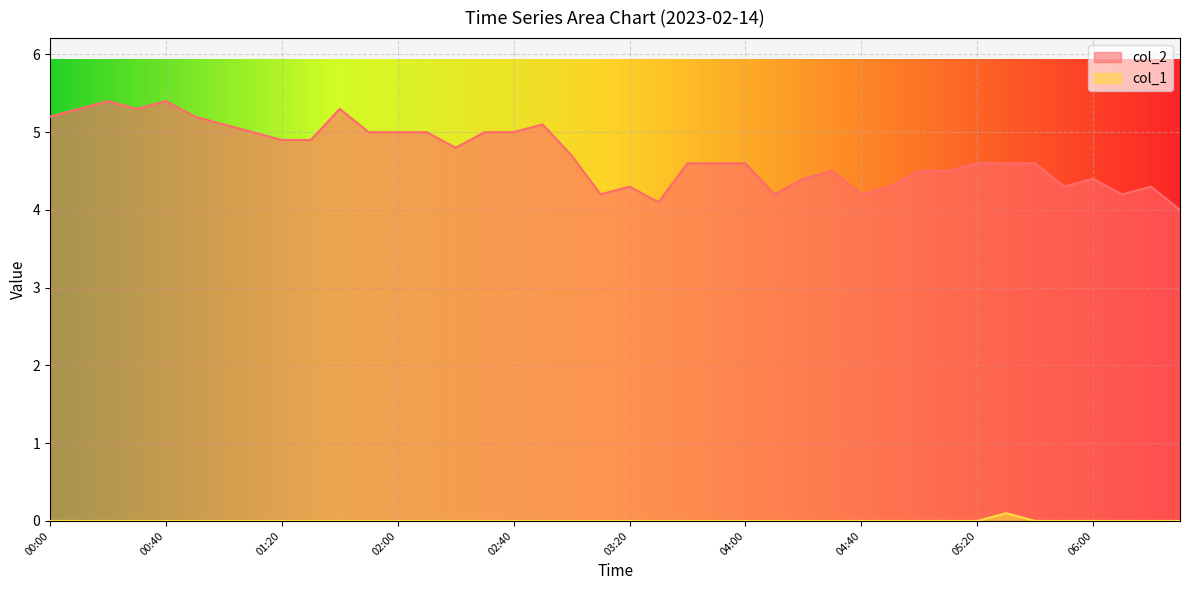

What is the spread (max minus min) of values at 05:40?

4.6